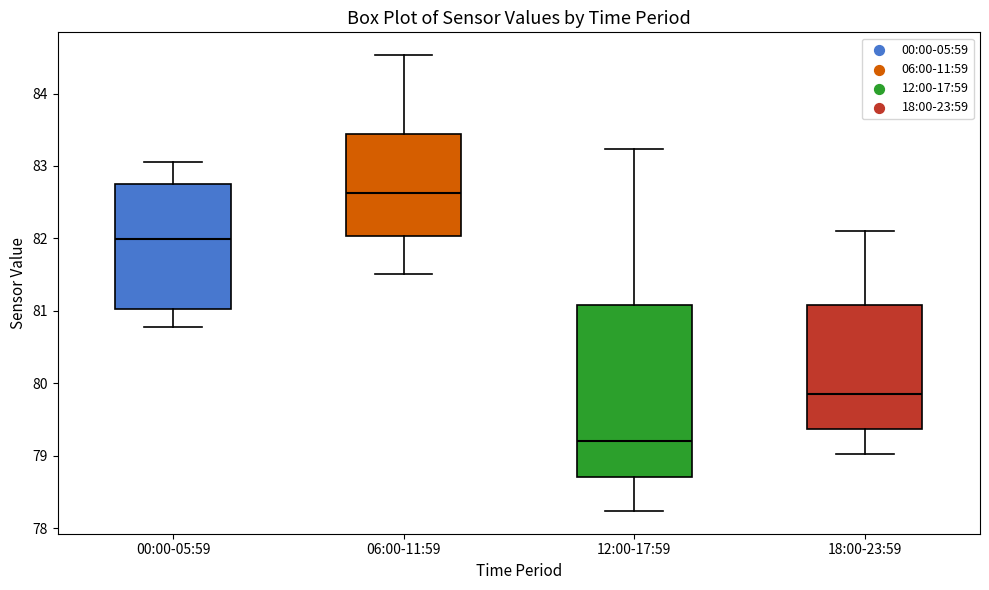

Where does the lower whisker of the box for 18:00-23:59 end on the y-axis? The values are not printed on the chart, so give them approximately, as read against the axis.

79.0